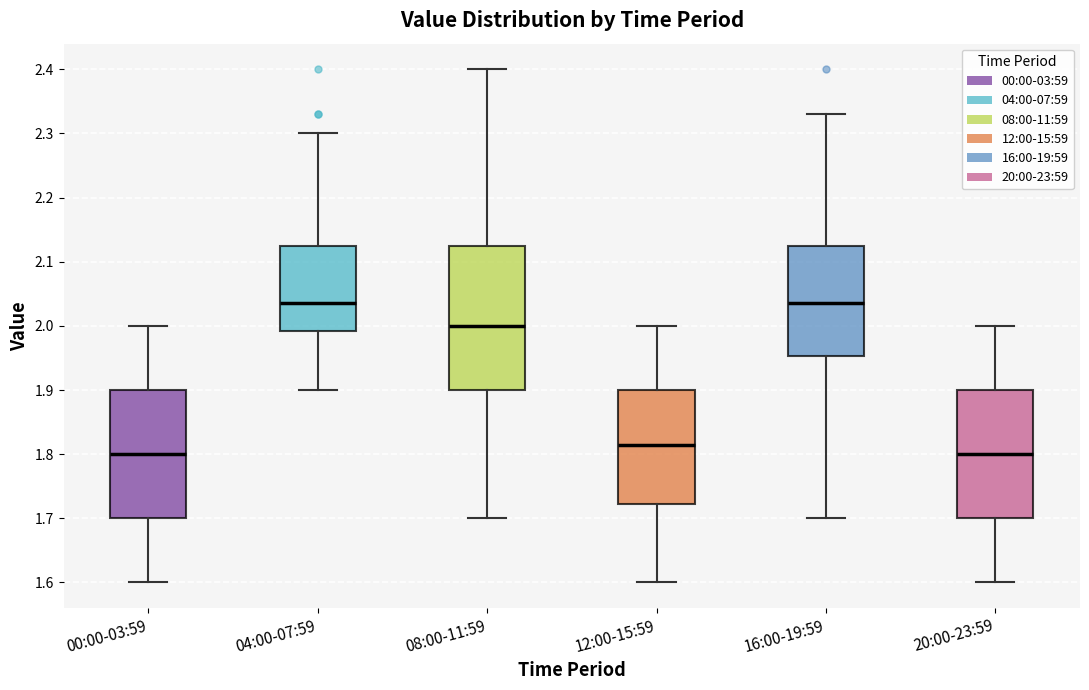

Which box is the tallest, from its lower edge to its upper edge?

08:00-11:59